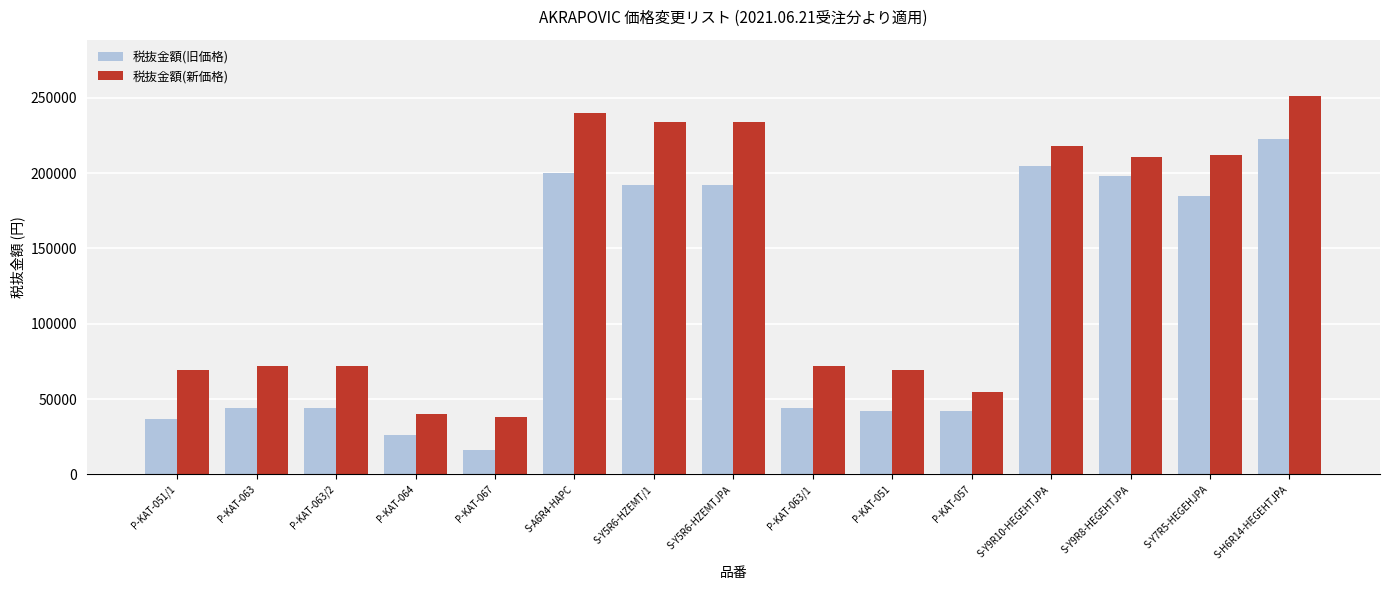

Where is 税抜金額(新価格) nearest to the value 144500?

S-Y9R8-HEGEHTJPA